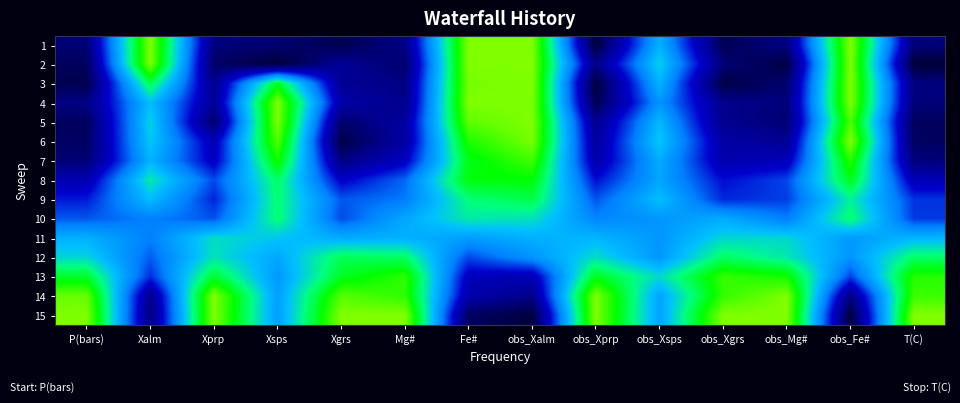

Which label corresponds to the smallest value in the chart?

Xsps